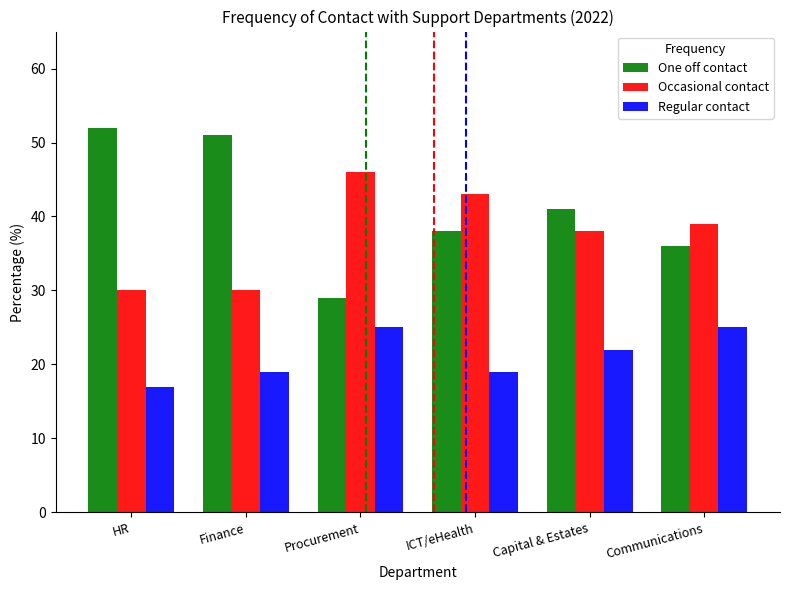

Count the number of categories in the chart.

6